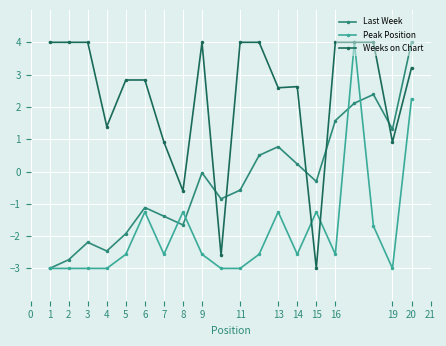

What are all the series names shown in the legend?

Last Week, Peak Position, Weeks on Chart